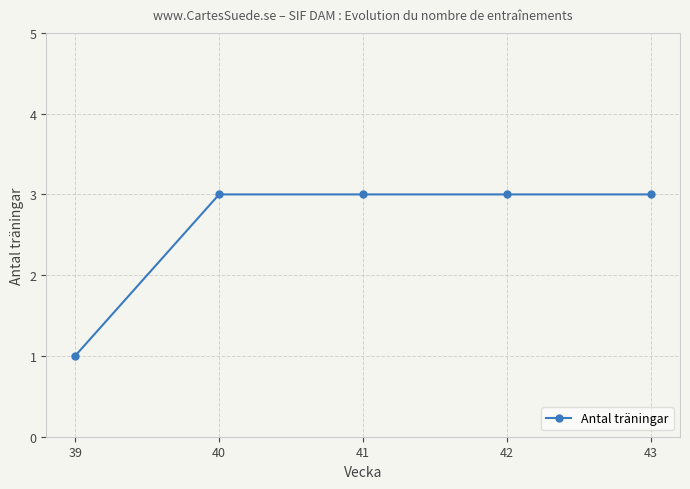

Does the chart display data point markers on the line(s)?

Yes